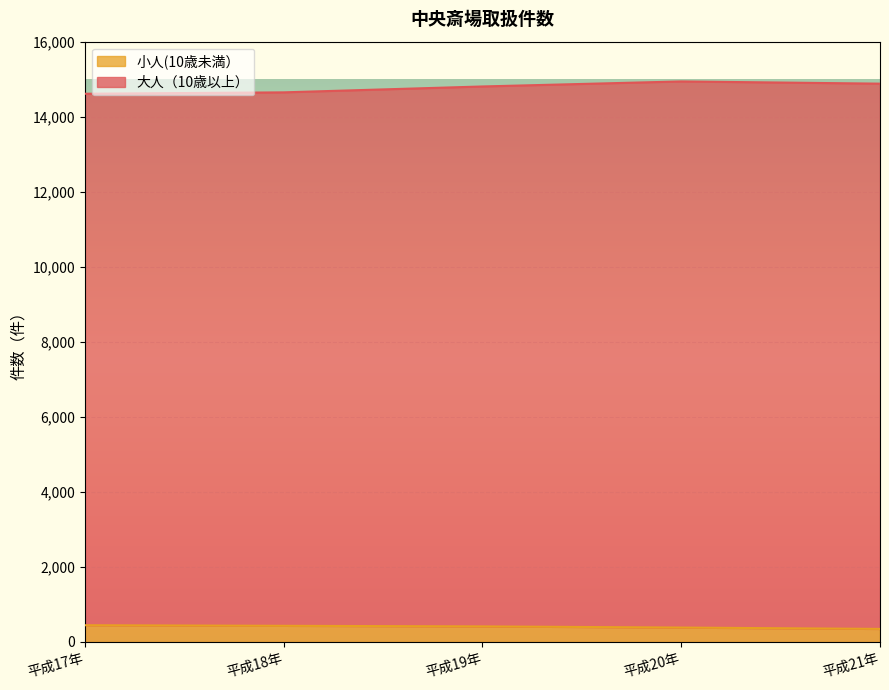

Rank the series at 平成17年 from highest to lowest value.

大人（10歳以上）, 小人(10歳未満）